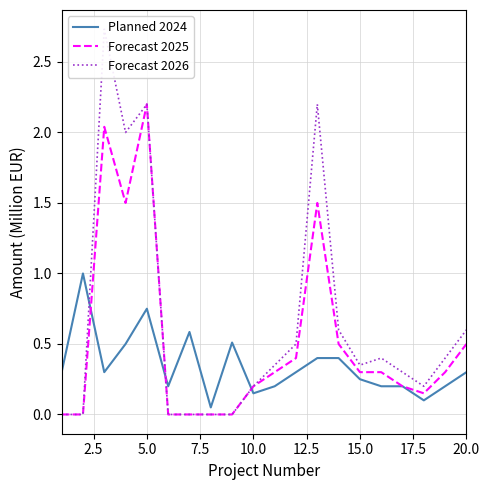

Which category has the highest value in the Forecast 2025 series?

5.0